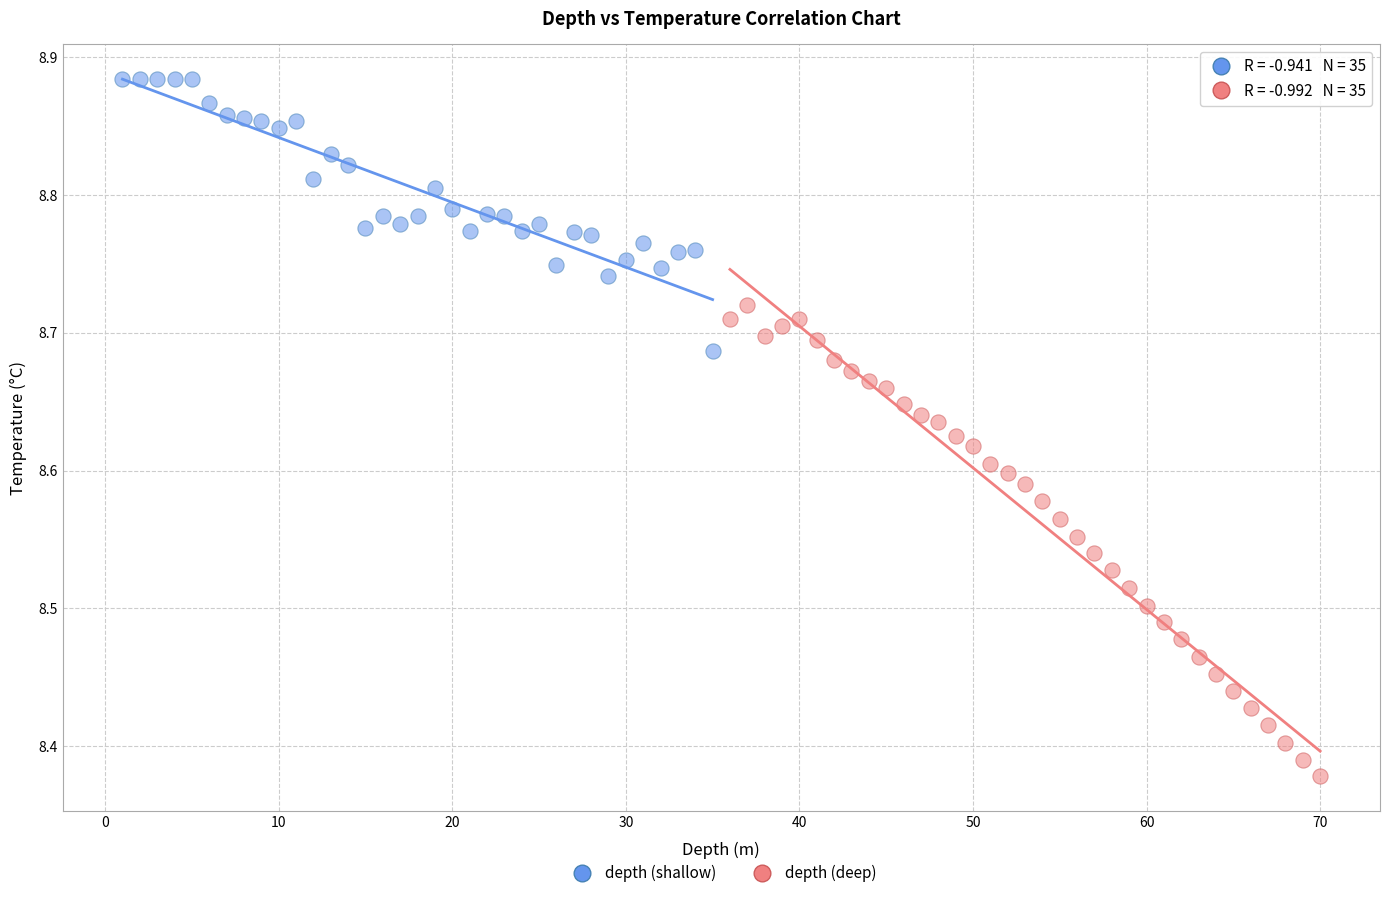

Which series reaches the minimum Y coordinate?

depth (deep)